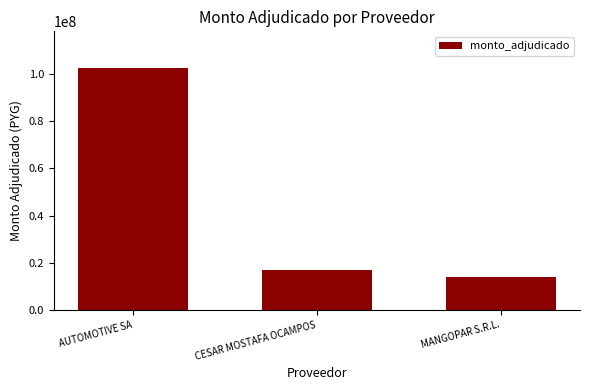

What is the change in value from AUTOMOTIVE SA to CESAR MOSTAFA OCAMPOS?

-86045410